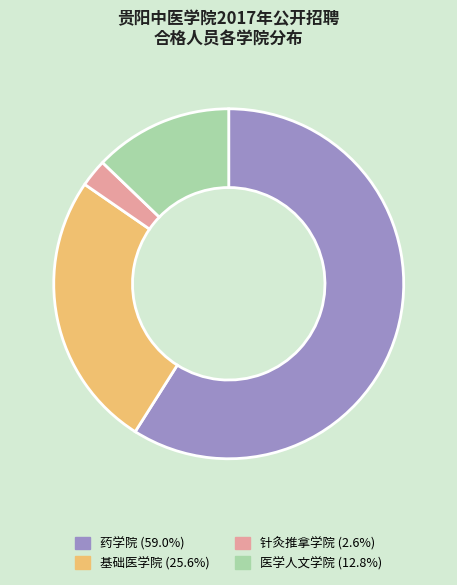

Which has a higher value, 医学人文学院 or 基础医学院?

基础医学院